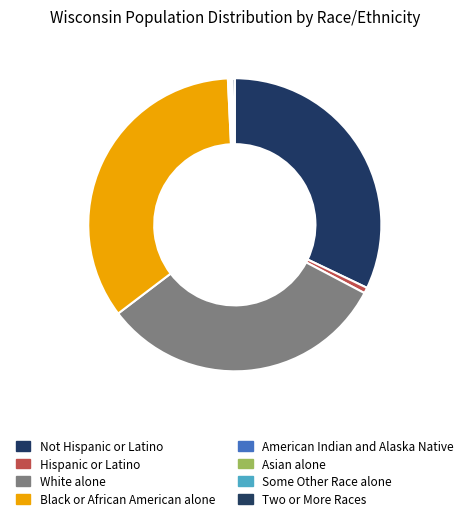

Count the number of slices in the pie.

8